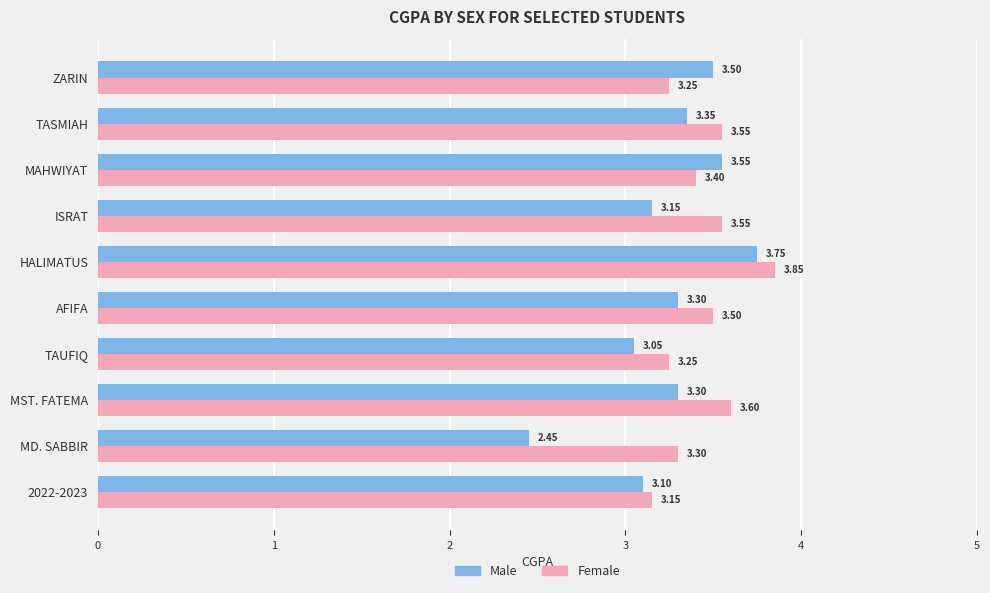

Which series has the largest range (max minus min)?

Male